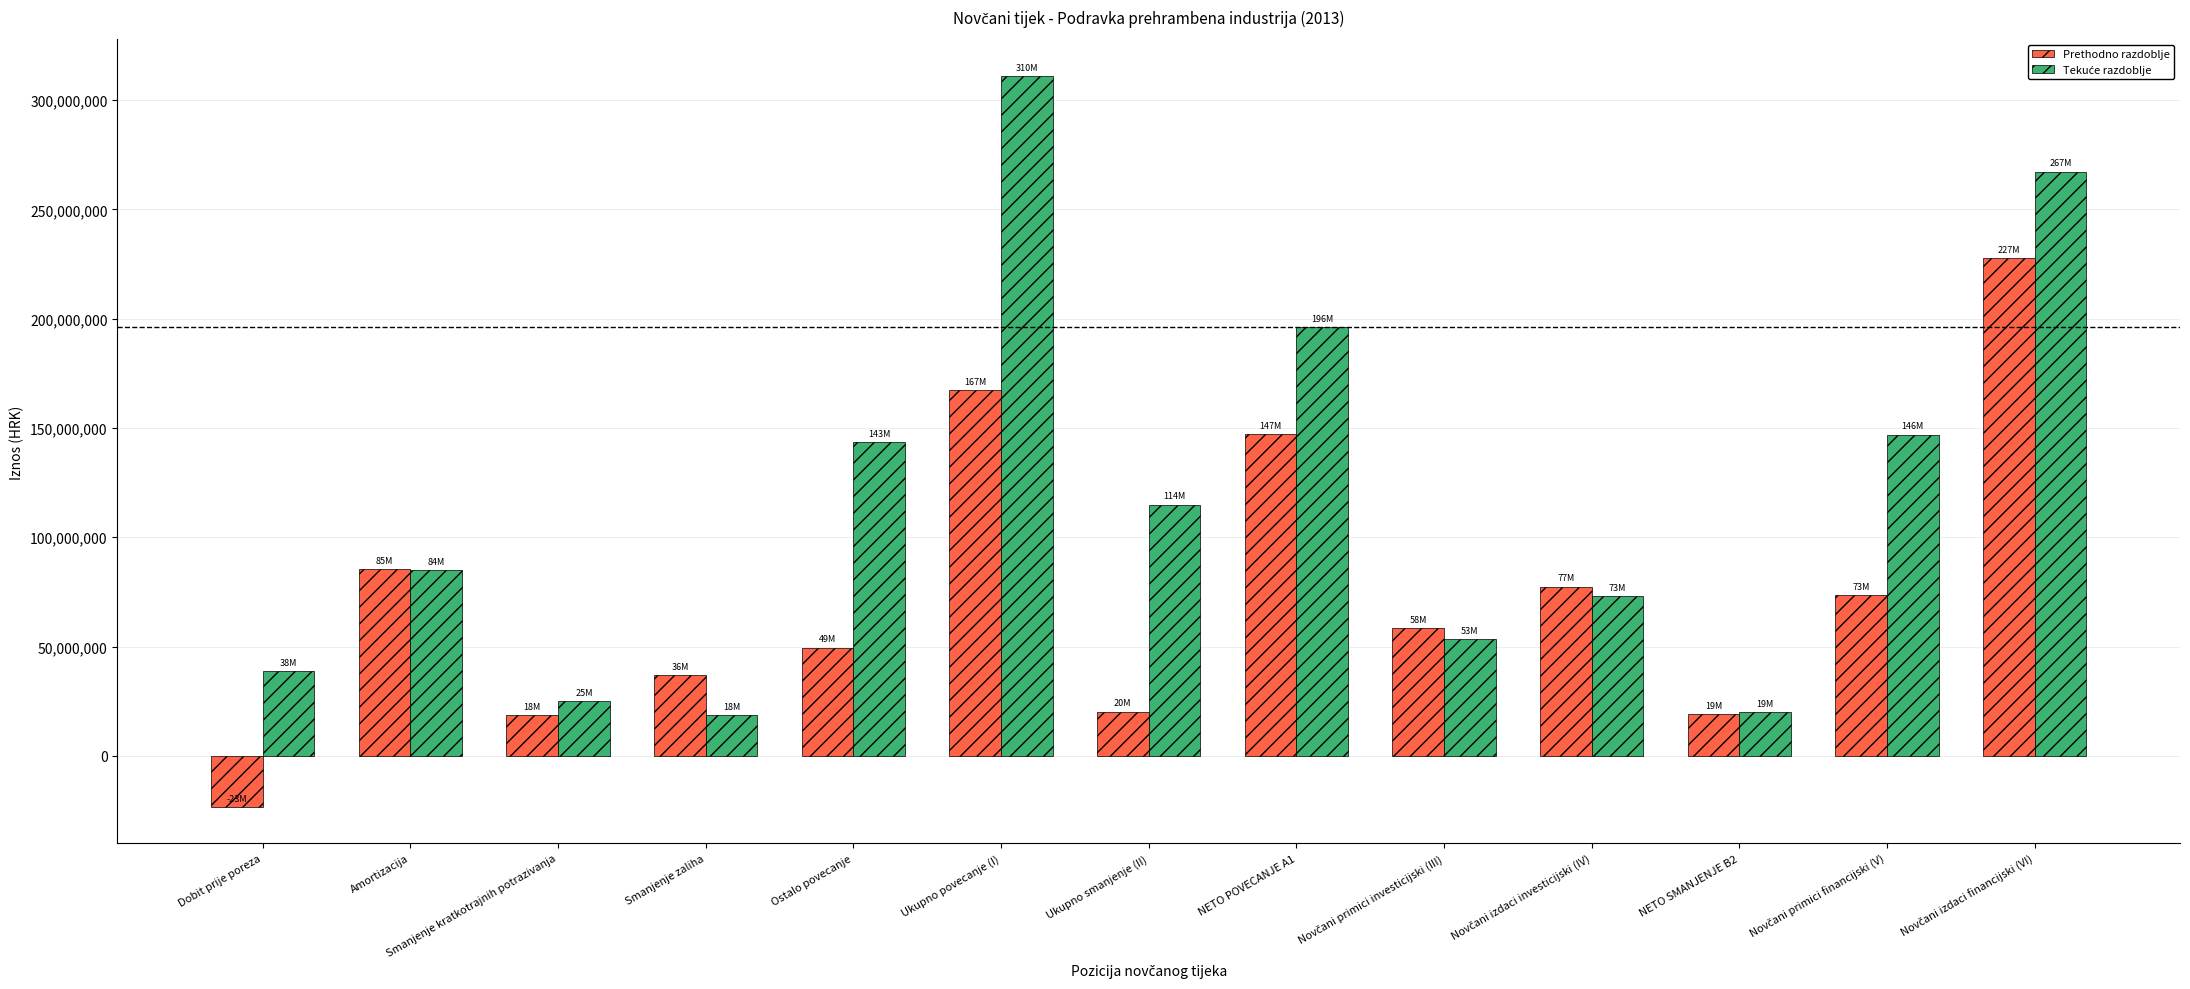

How many groups of bars are there?

13